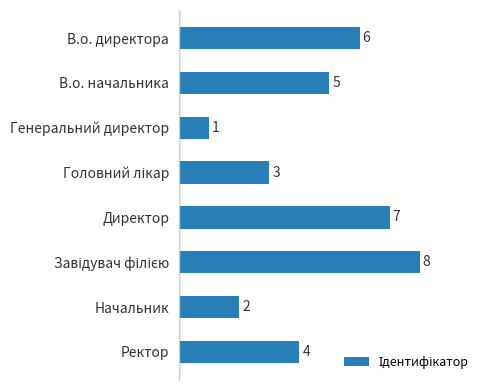

What is the difference between the maximum and minimum values?

7